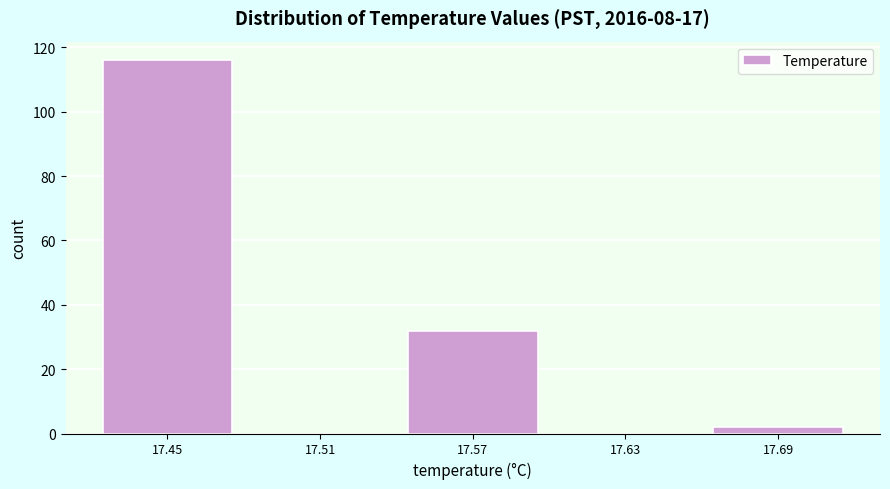

Reading left to right, transcribe all the data shown in this chart.

17.45=116	17.51=0	17.57=32	17.63=0	17.69=2